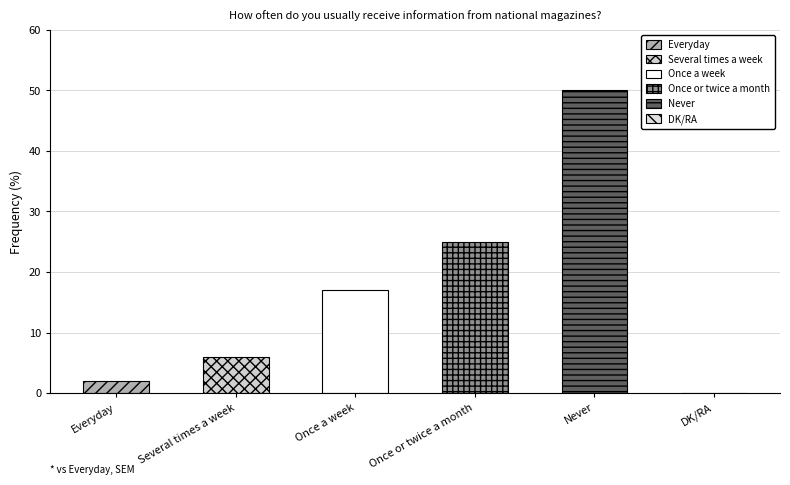

What is the maximum value shown in the chart?

50